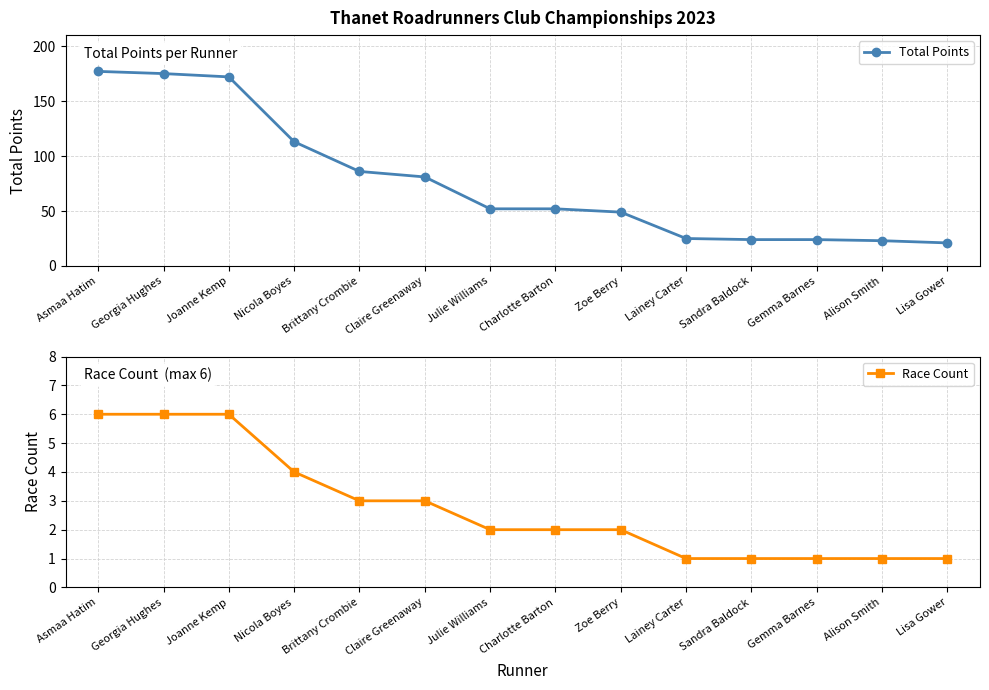

What is the sum of all Race Count values?

39